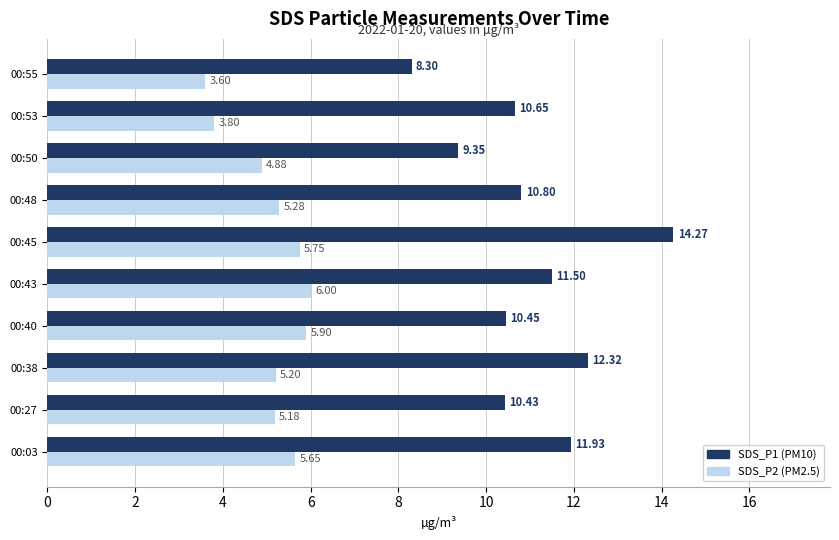

What is the spread (max minus min) of values at 00:43?

5.5